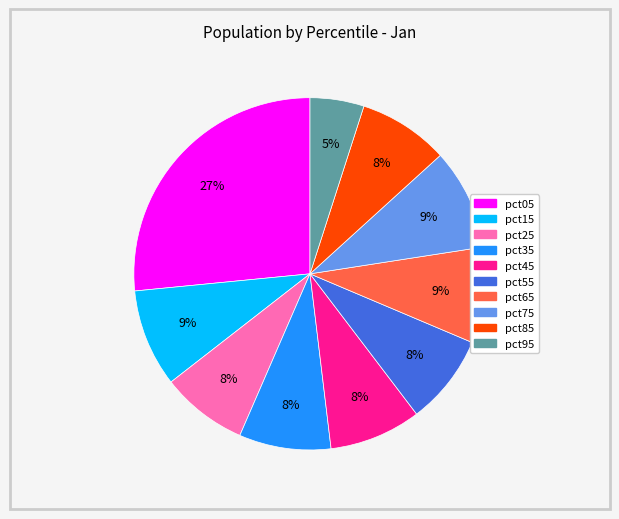

To the nearest percent, what portion does pct15 represent?

9%